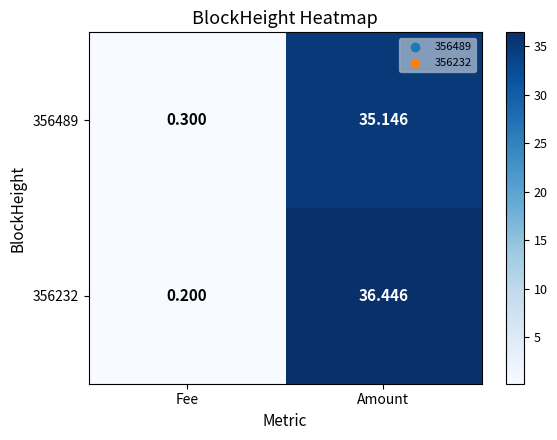

Which category has the lowest value in the 356489 series?

Fee